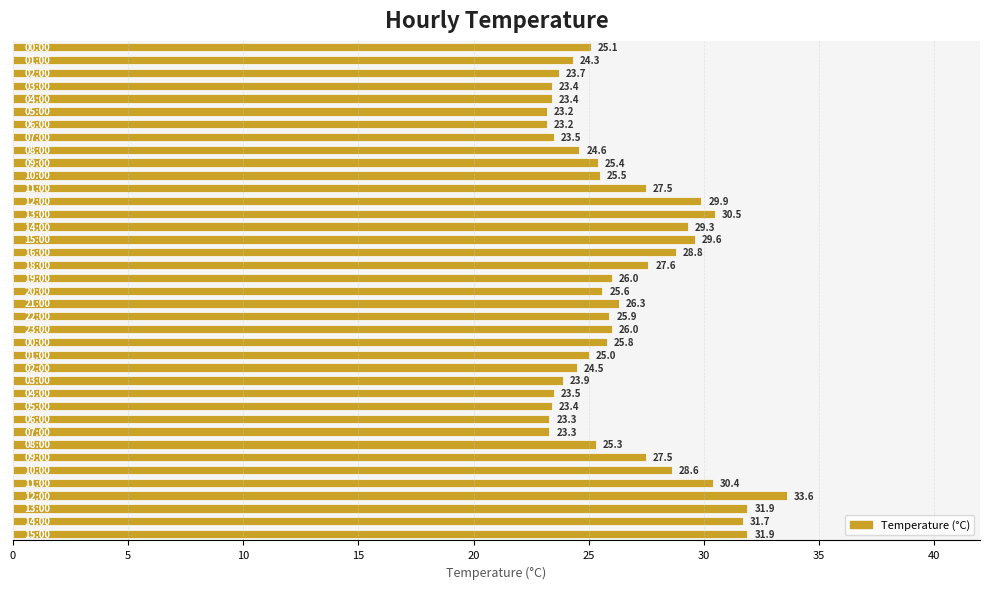

What is the value of the 6th bar from the top?

23.2